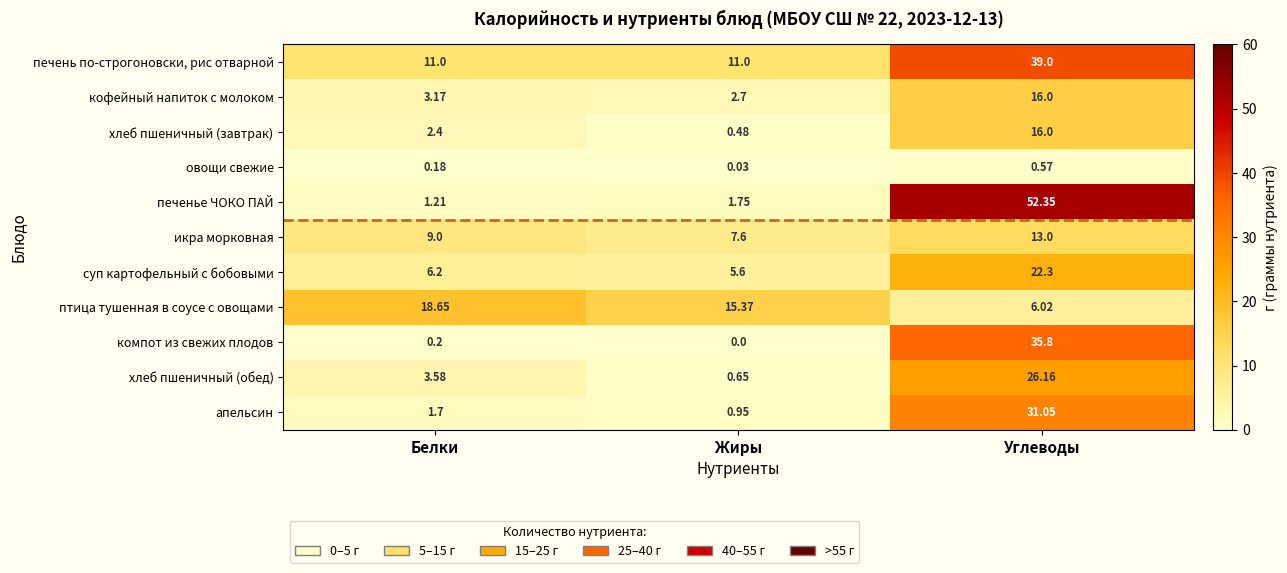

Which series has the widest spread of values?

печенье ЧОКО ПАЙ